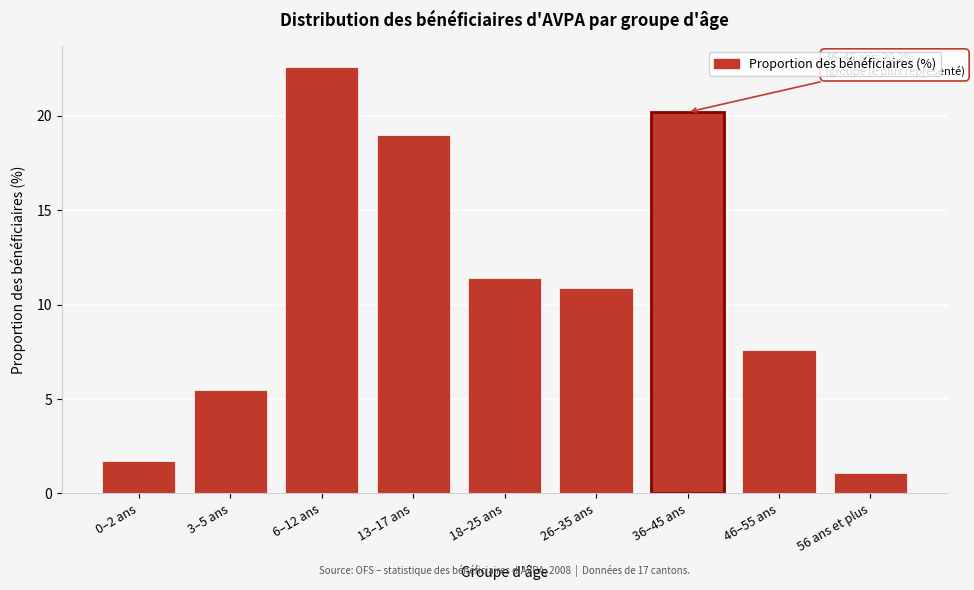

Reading left to right, transcribe all the data shown in this chart.

1.7	5.5	22.6	19.0	11.4	10.9	20.2	7.6	1.1